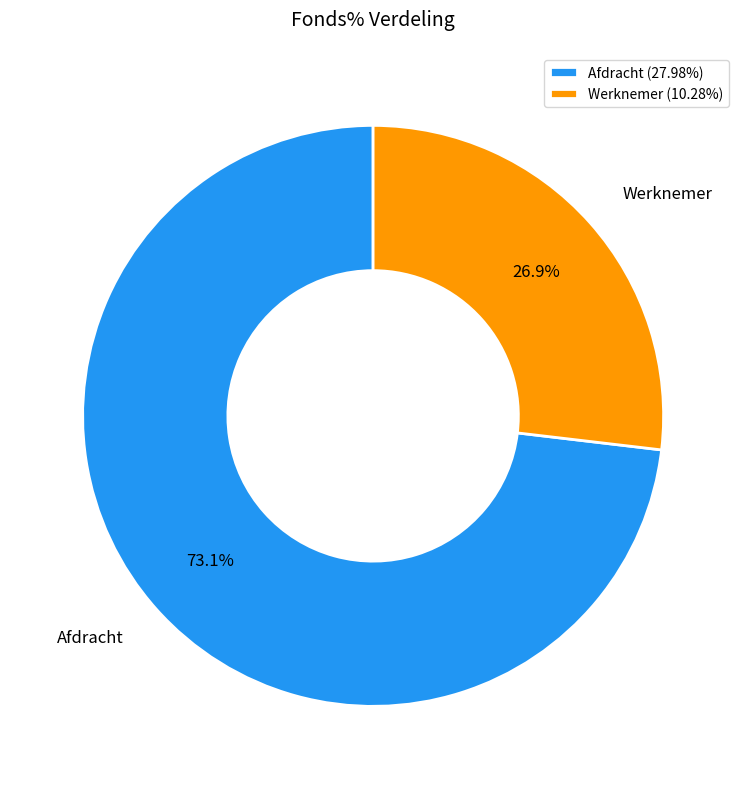

What is the ratio of the value at Werknemer to the value at Afdracht?

0.4